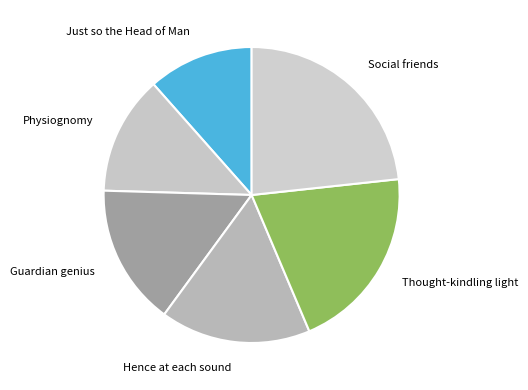

Rank the categories by value from highest to lowest.

Social friends, Thought-kindling light, Hence at each sound, Guardian genius, Physiognomy, Just so the Head of Man